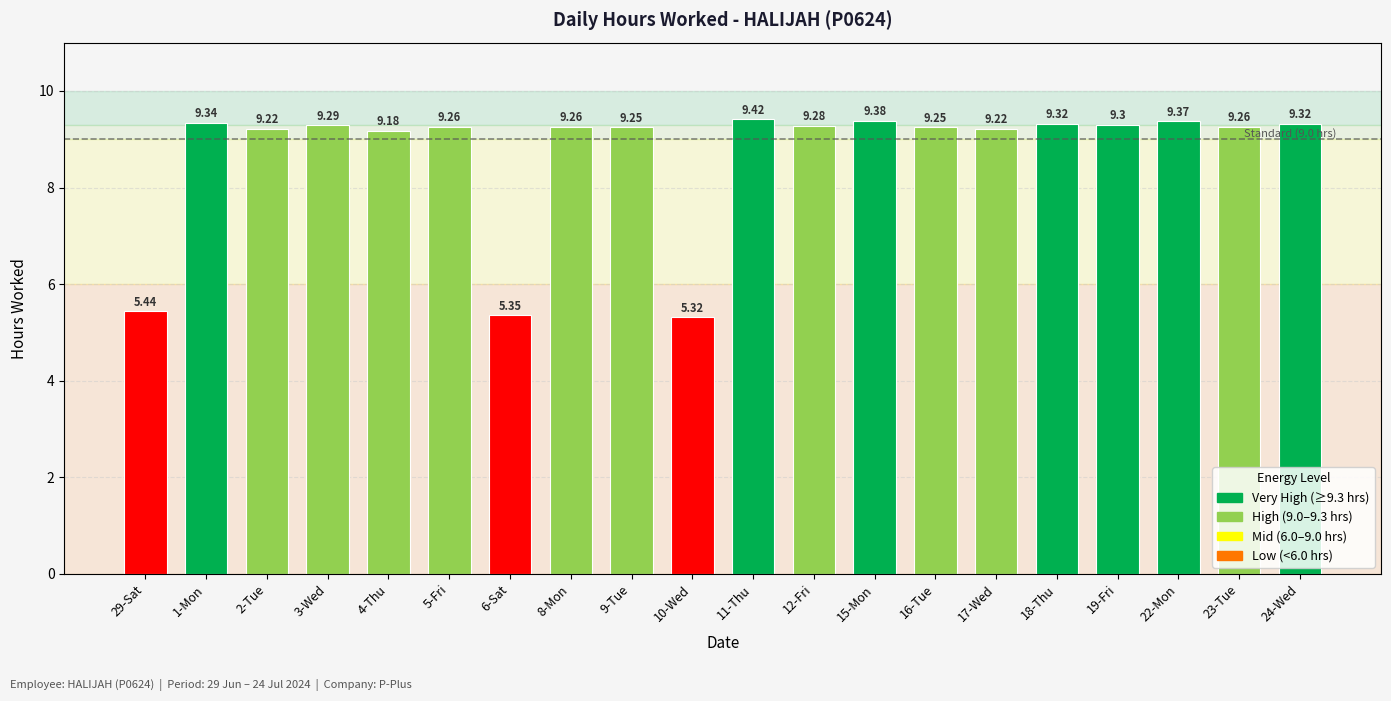

What is the label of the 3rd bar from the right?

22-Mon